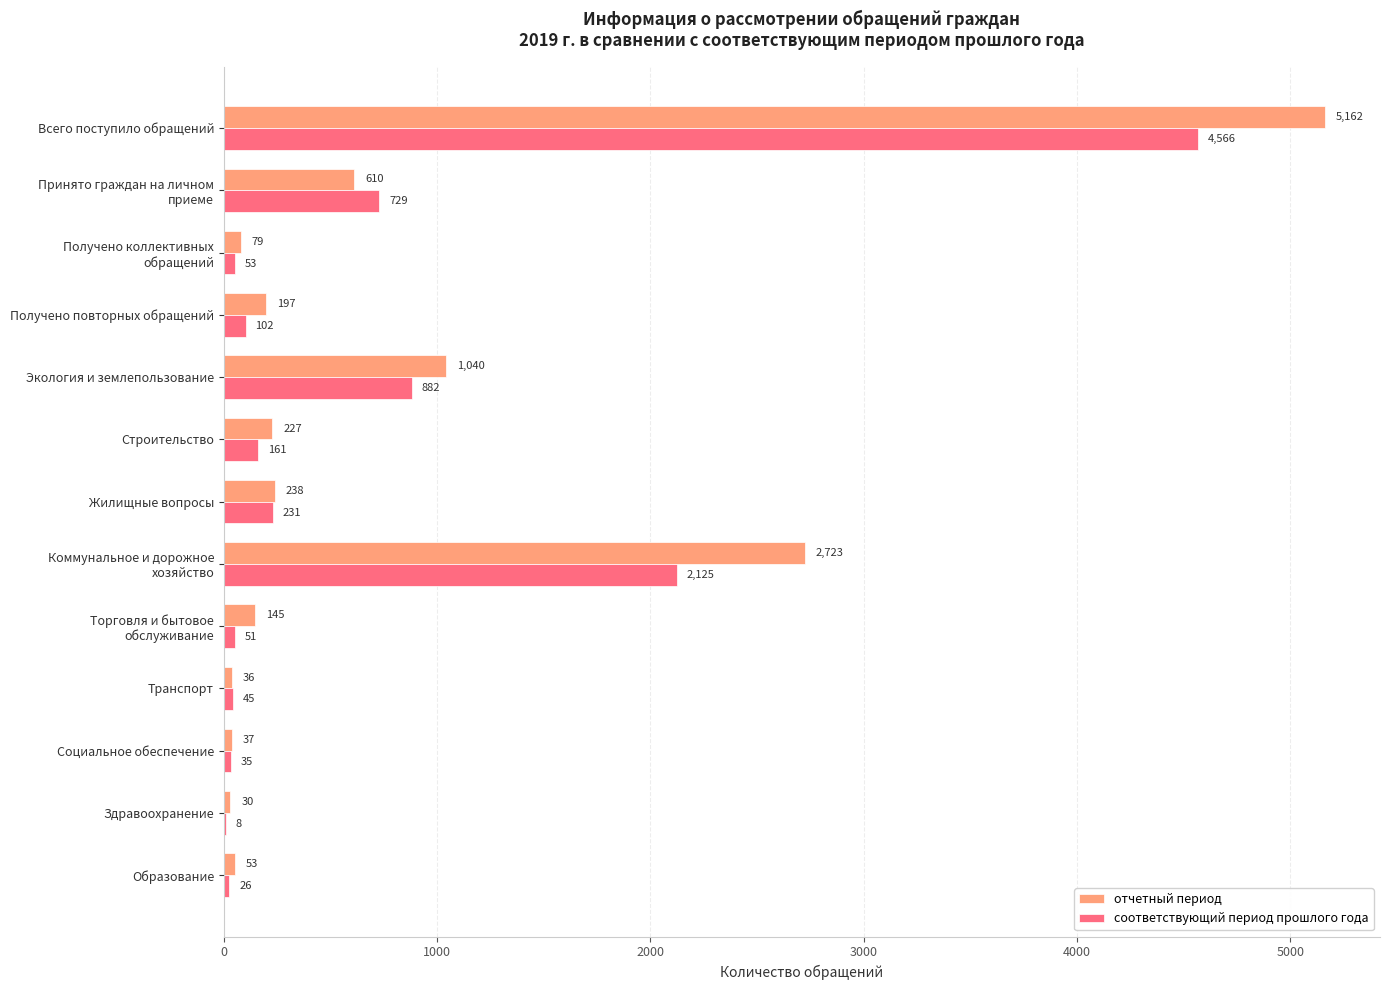

At which label does отчетный период reach its peak?

Всего поступило обращений